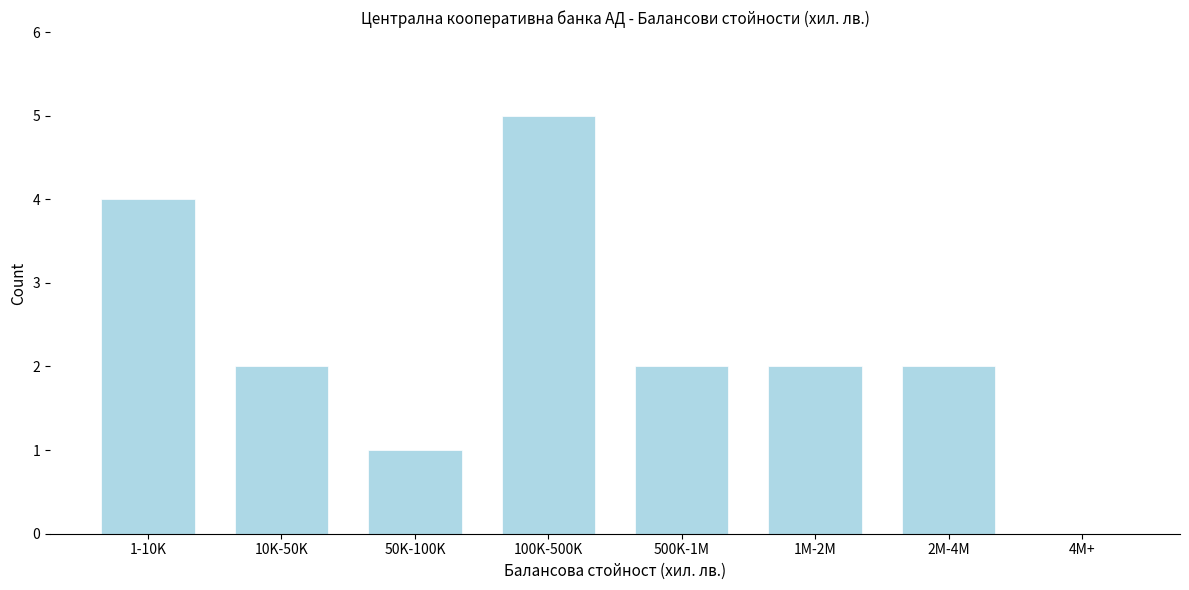

Reading left to right, list all the values displayed in this chart.

1-10K=4	10K-50K=2	50K-100K=1	100K-500K=5	500K-1M=2	1M-2M=2	2M-4M=2	4M+=0